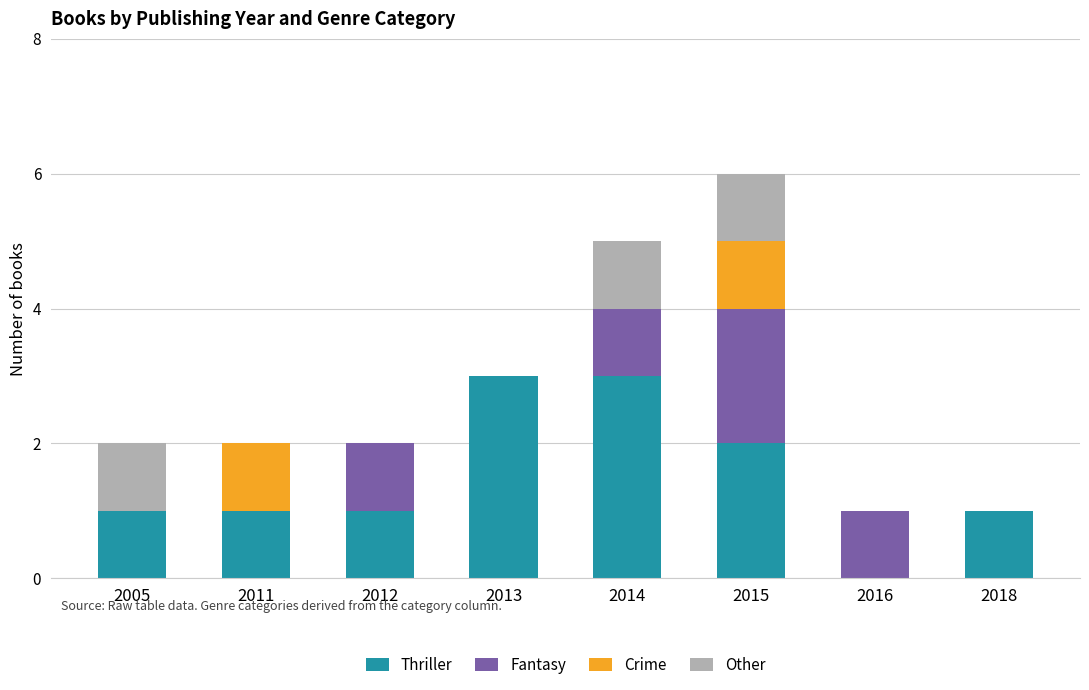

At which category is the sum across all series the highest?

2015